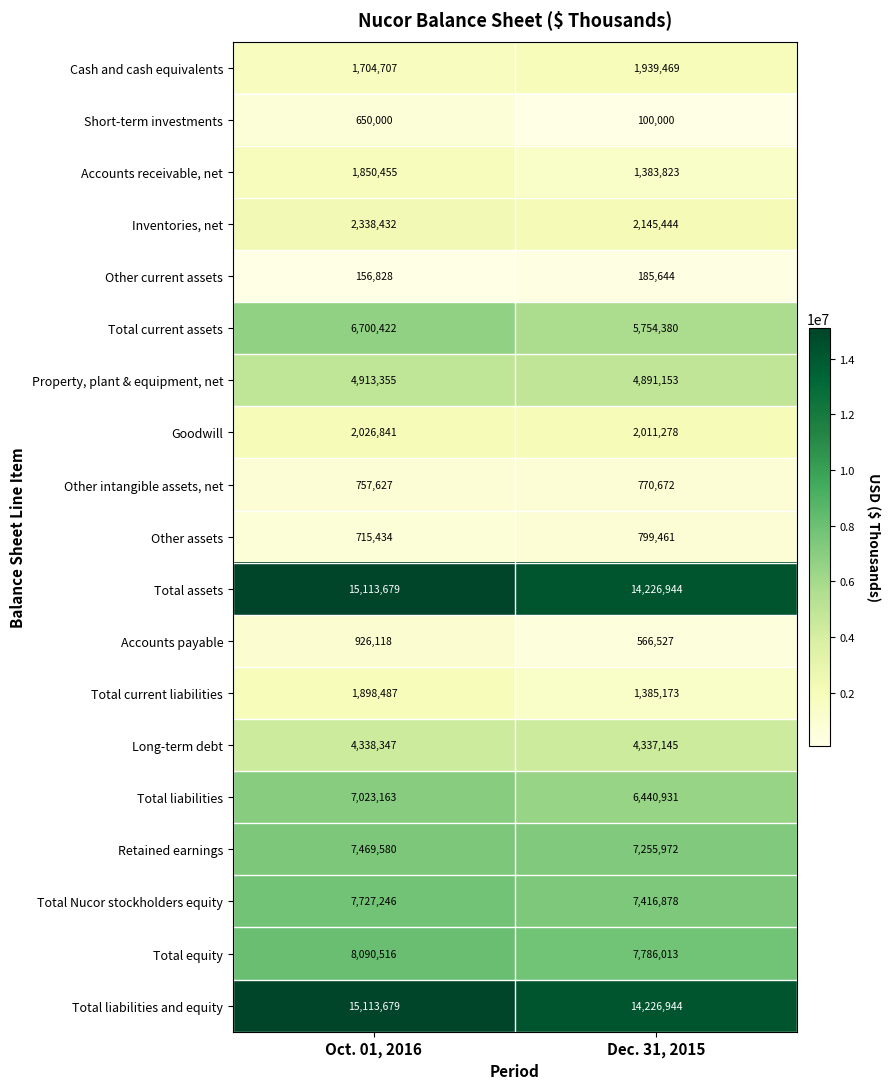

The value of Total Nucor stockholders equity at Oct. 01, 2016 is 7727246. True or false?

True